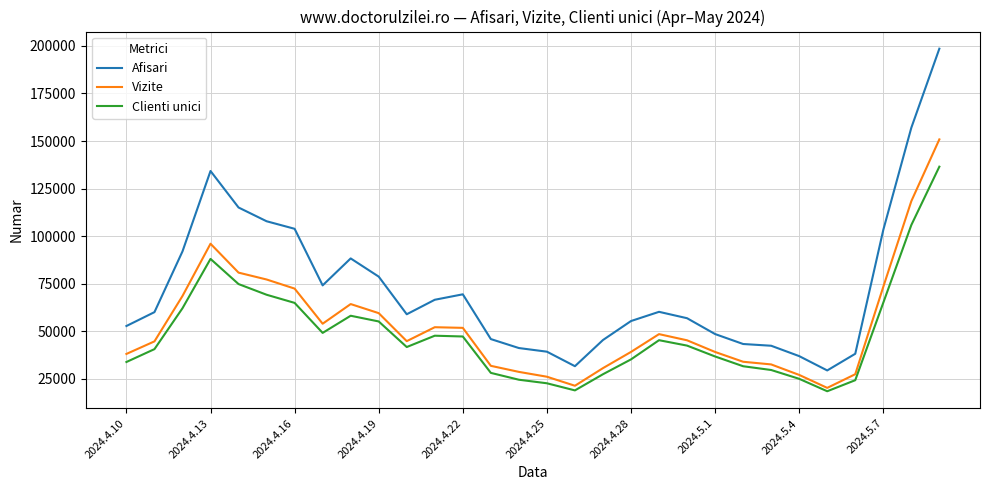

In Vizite, how many points are lower than both neighbors (excluding endpoints)?

4